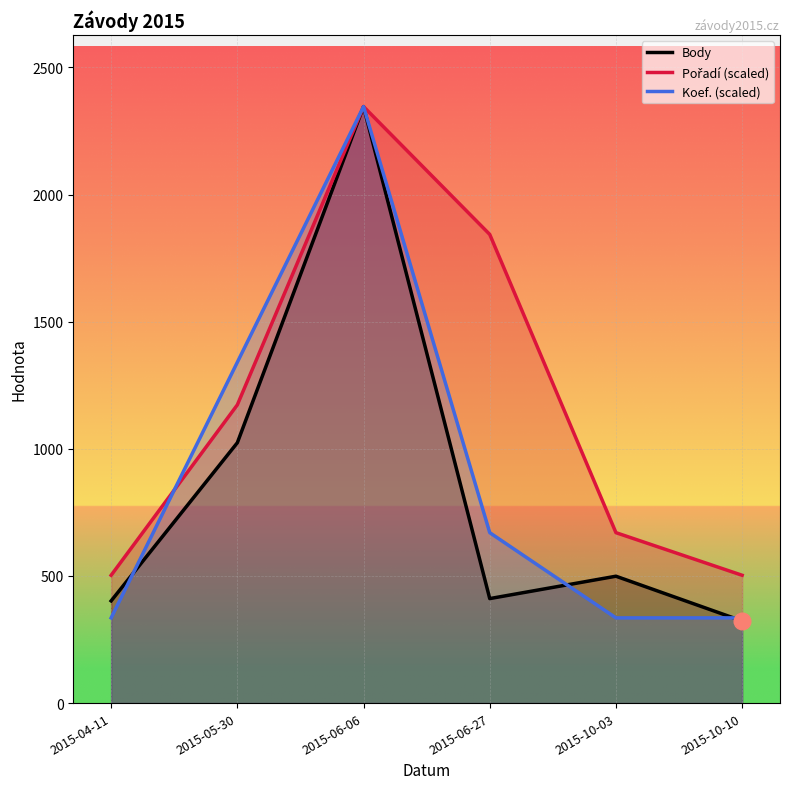

What is the sum of the Koef. (scaled) values at 2015-10-03 and 2015-06-06?

2681.1